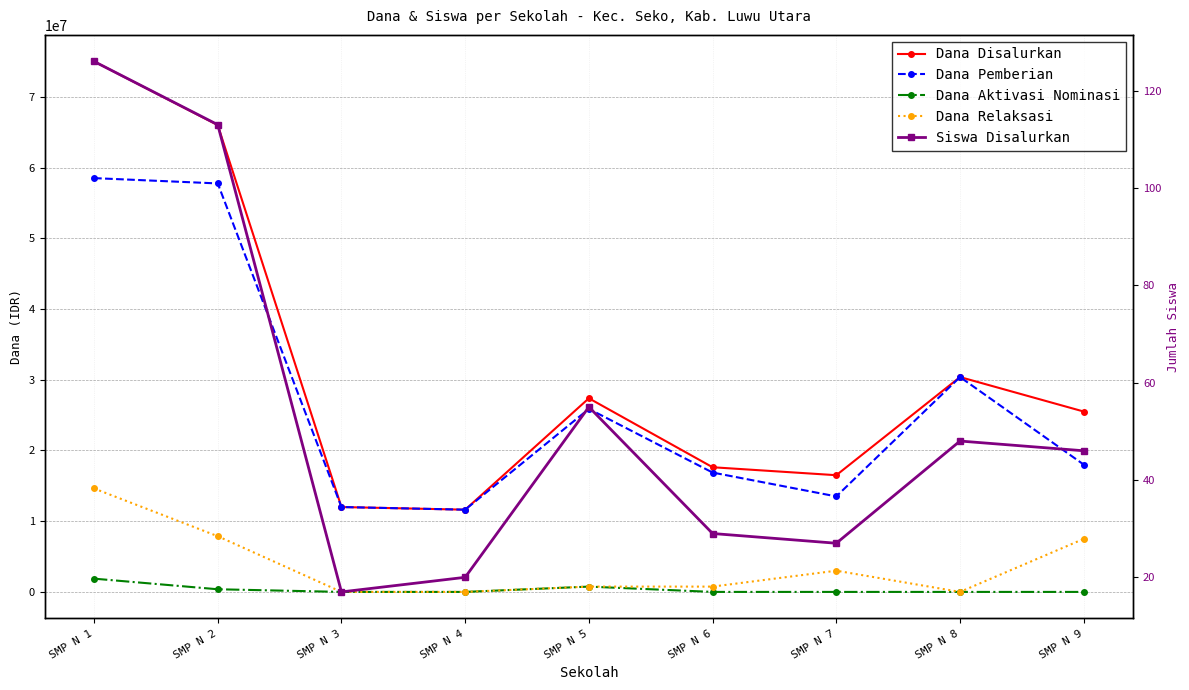

What is the spread (max minus min) of values at SMP N 6?

17625000